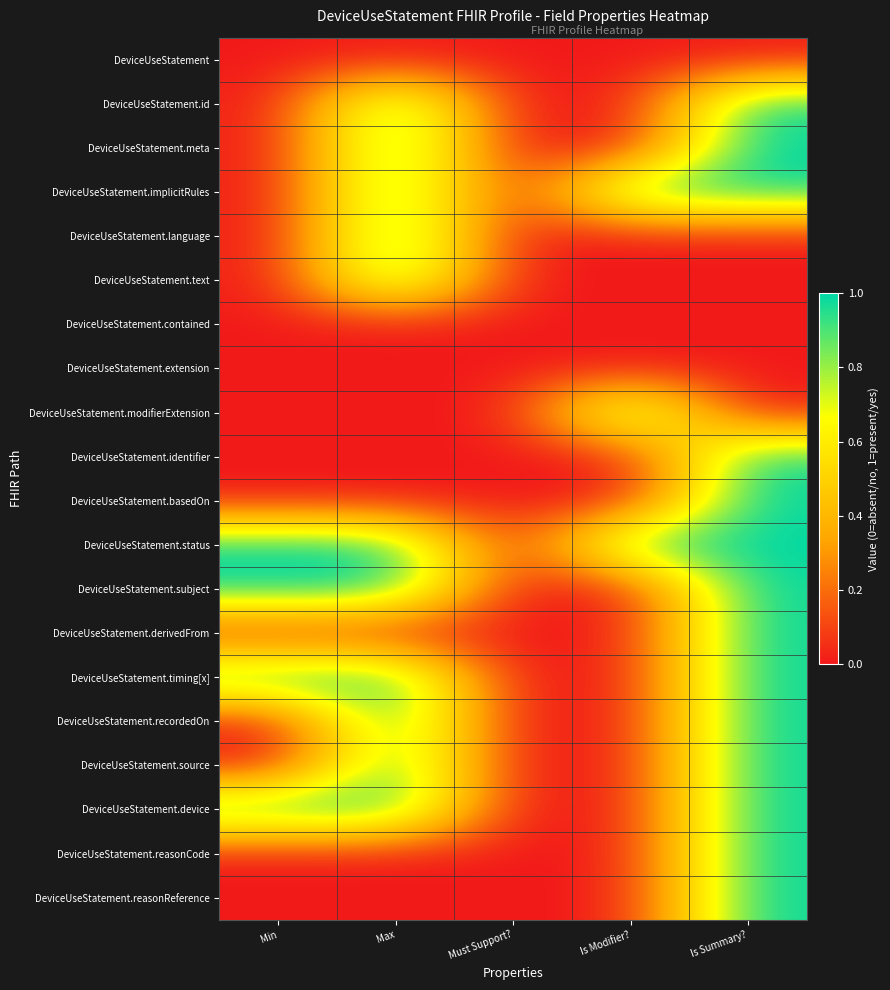

How many distinct data groups are displayed?

20